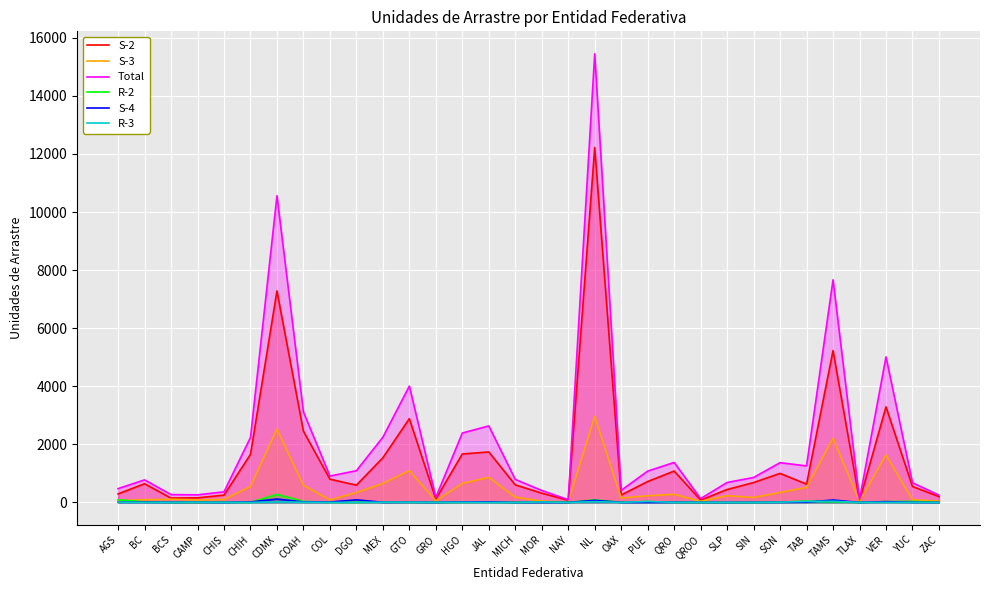

Reading left to right, list all the values displayed in this chart.

S-2: 293	644	150	158	251	1654	7284	2454	801	594	1538	2885	115	1668	1739	605	318	75	12221	255	720	1080	80	444	684	1000	629	5230	60	3291	549	200
S-3: 65	94	108	85	103	546	2525	588	87	340	654	1095	55	653	864	182	43	17	2962	151	230	279	39	232	170	343	518	2209	37	1636	92	46
Total: 475	776	270	261	365	2237	10563	3117	909	1092	2246	4007	175	2390	2635	793	411	94	15452	417	1078	1377	131	687	859	1369	1257	7667	100	5013	679	249
R-2: 90	20	2	3	8	2	277	34	6	3	15	6	3	7	8	1	16	2	86	6	32	4	1	0	0	10	44	23	2	27	35	0
S-4: 6	7	3	6	0	14	117	16	11	89	4	8	0	17	18	0	1	0	70	2	1	5	2	0	2	4	11	82	0	26	3	1
R-3: 6	0	0	8	0	1	18	8	1	4	8	7	1	6	0	0	14	0	28	2	30	2	3	1	0	8	34	40	1	4	0	0